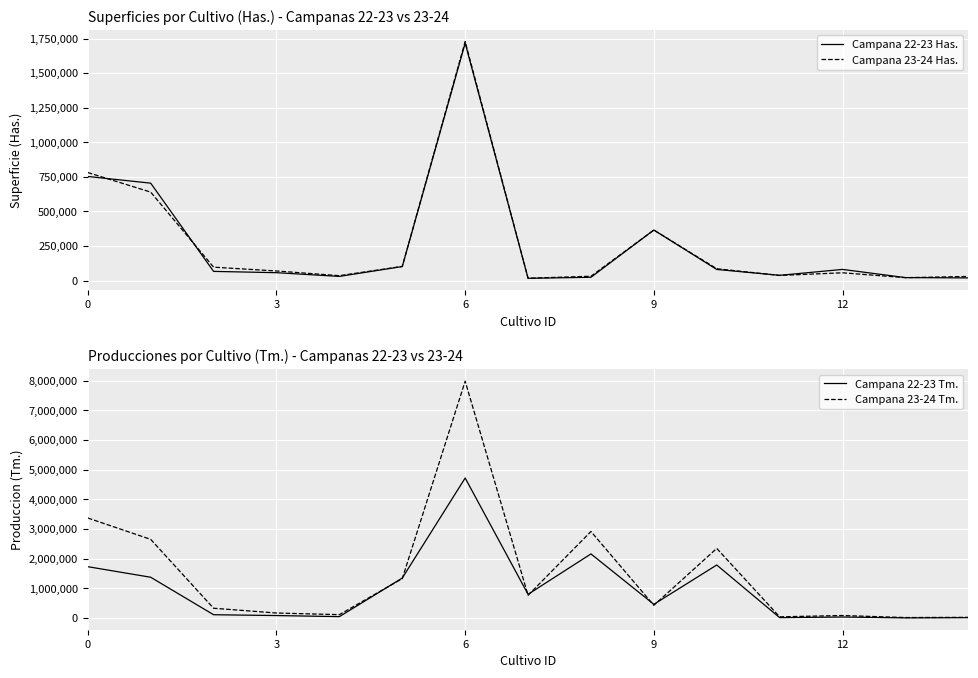

At which category does the chart reach its peak across all series?

6